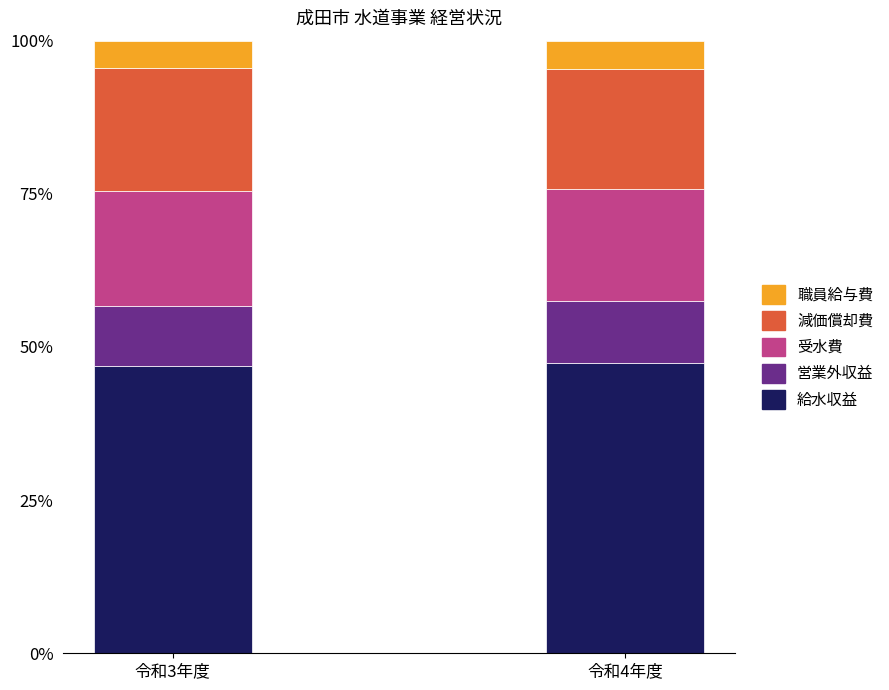

What is the total value across all series at 令和3年度?

100.0